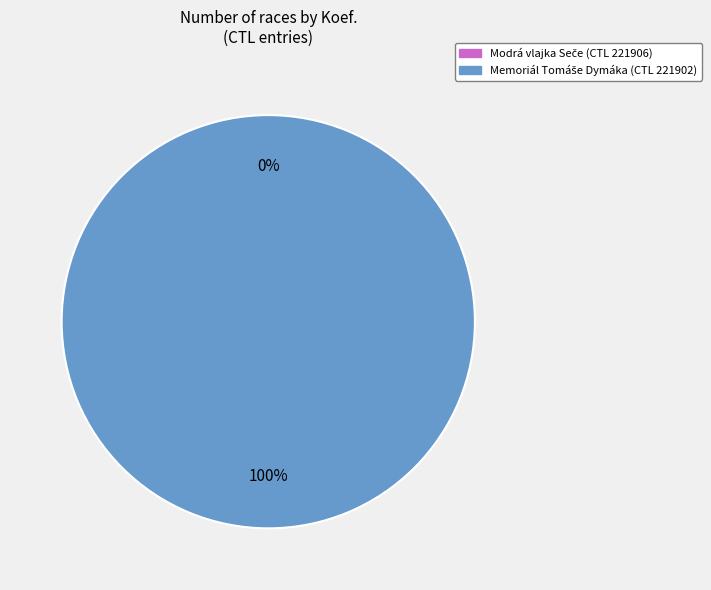

Is it true that 221902 is 92% of the pie?

False